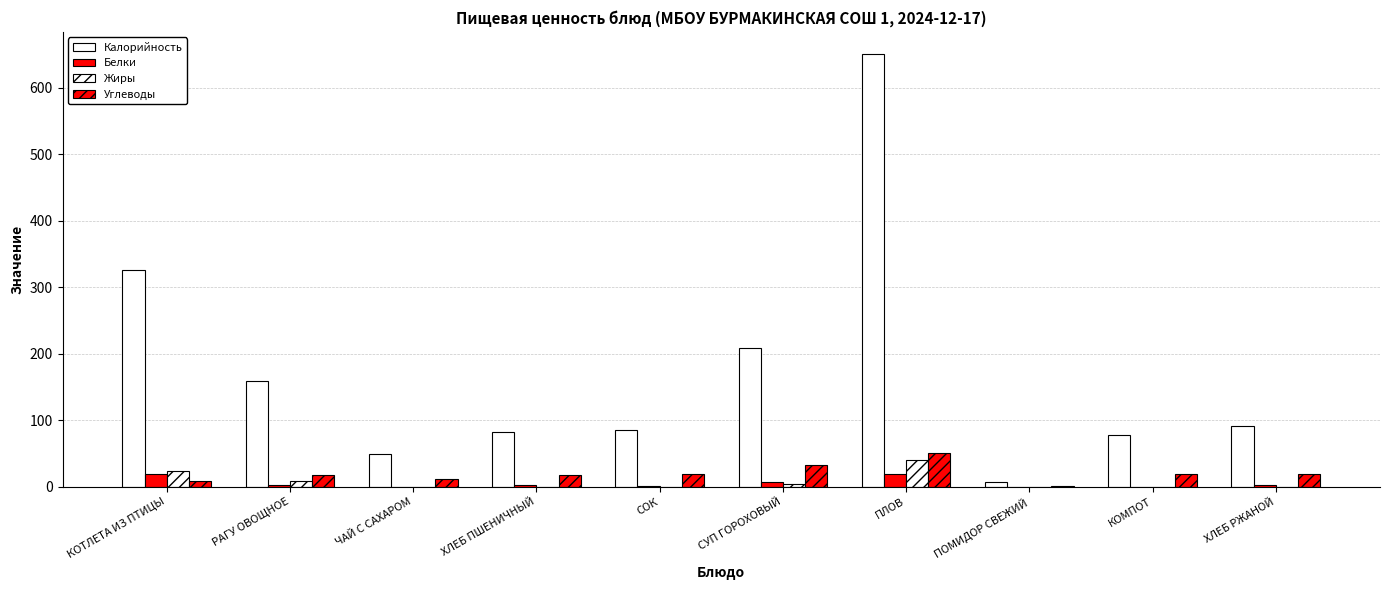

The Углеводы series shows 24.5 at ПЛОВ. True or false?

False